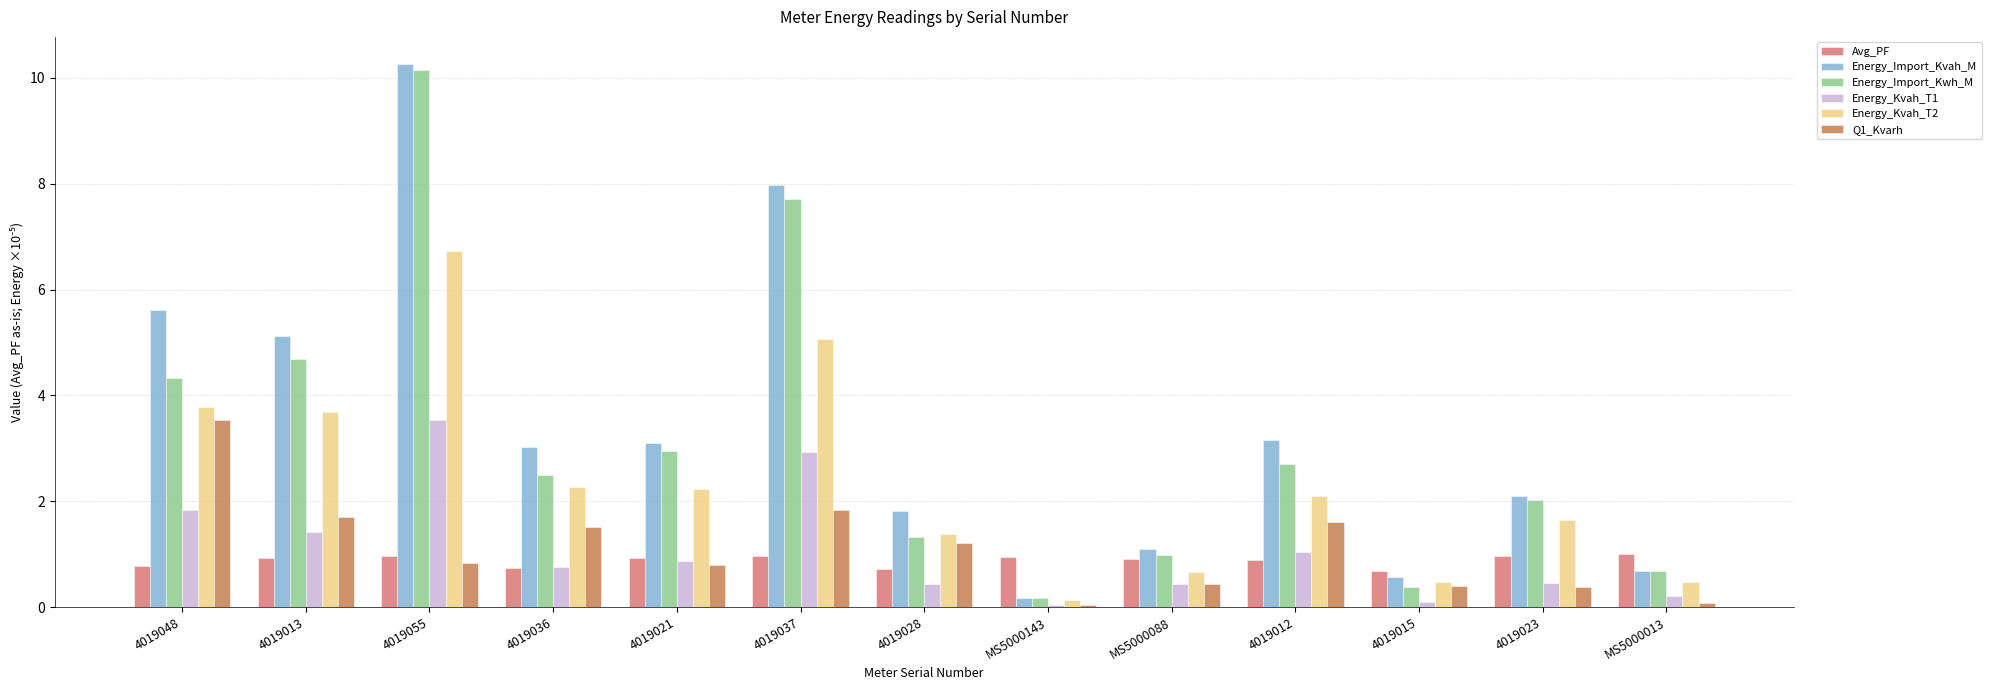

What position from the left is MS5000088?

9